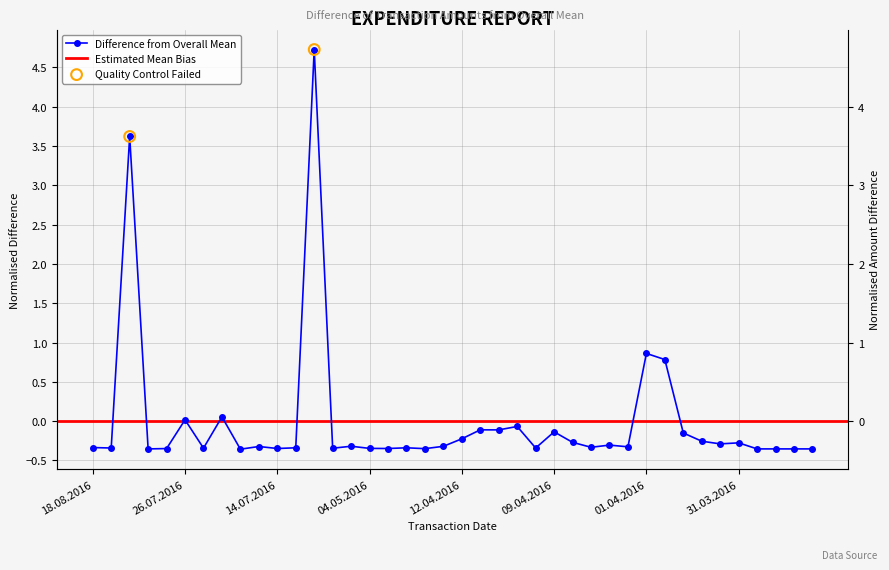

What is the change in value from 04.05.2016 to 09.04.2016?

+0.2